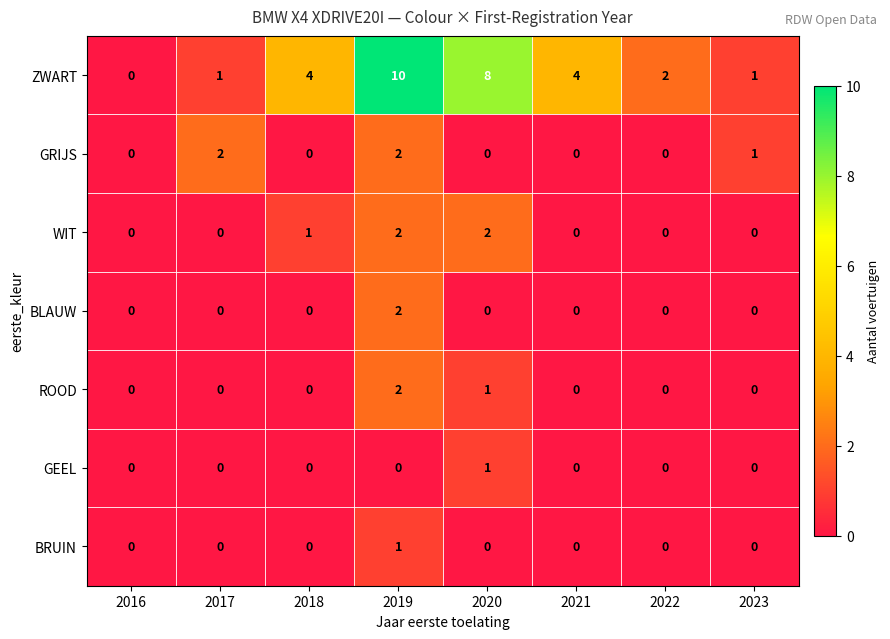

What is the difference between the maximum and minimum values in the ZWART series?

10